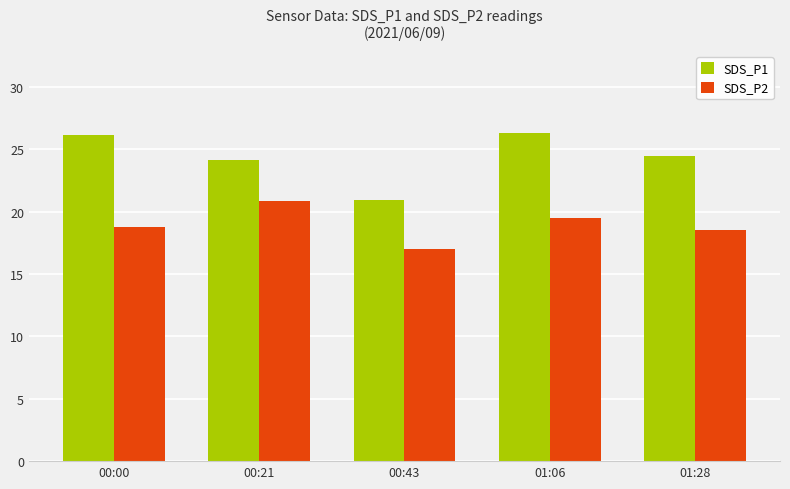

What is the label of the 1st bar from the right?

01:28